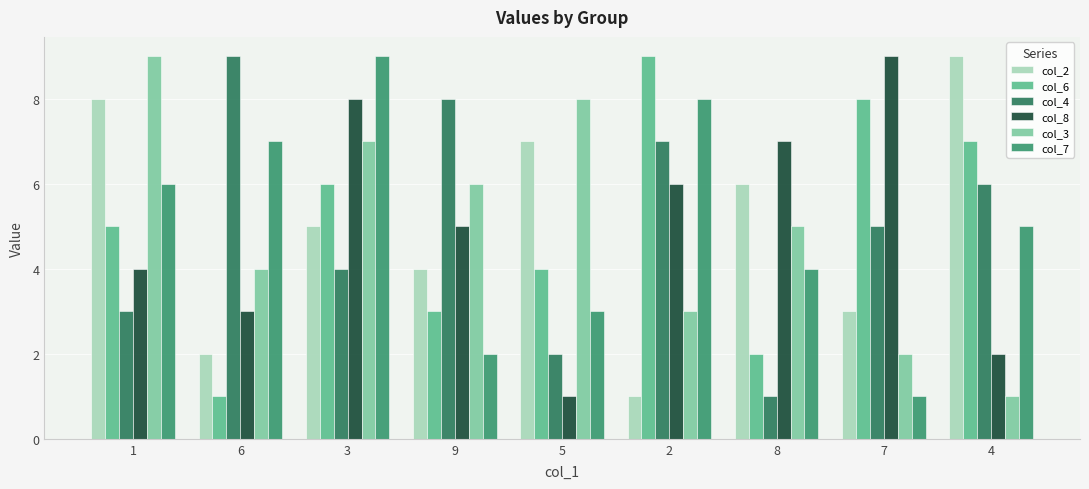

Which series has the largest total across all categories?

col_2